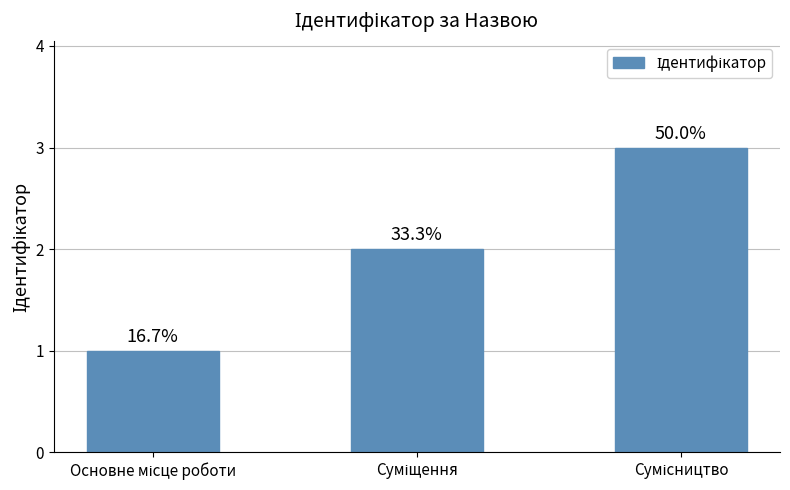

What is the change in value from Основне місце роботи to Суміщення?

+1